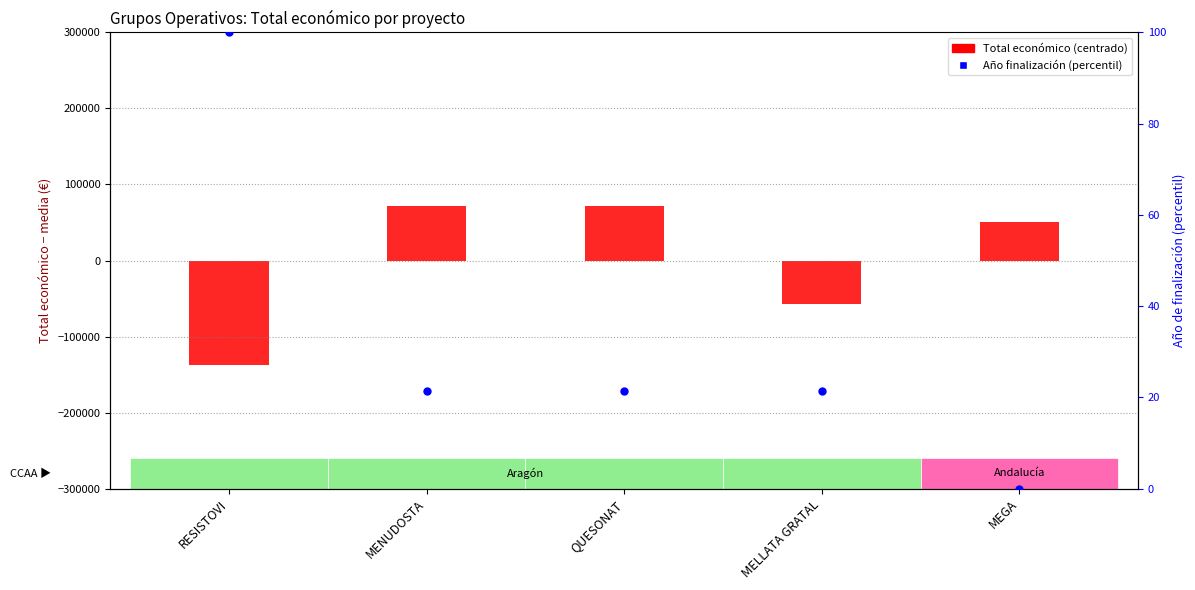

Which series has the largest Y range (max minus min)?

Total económico (centrado)